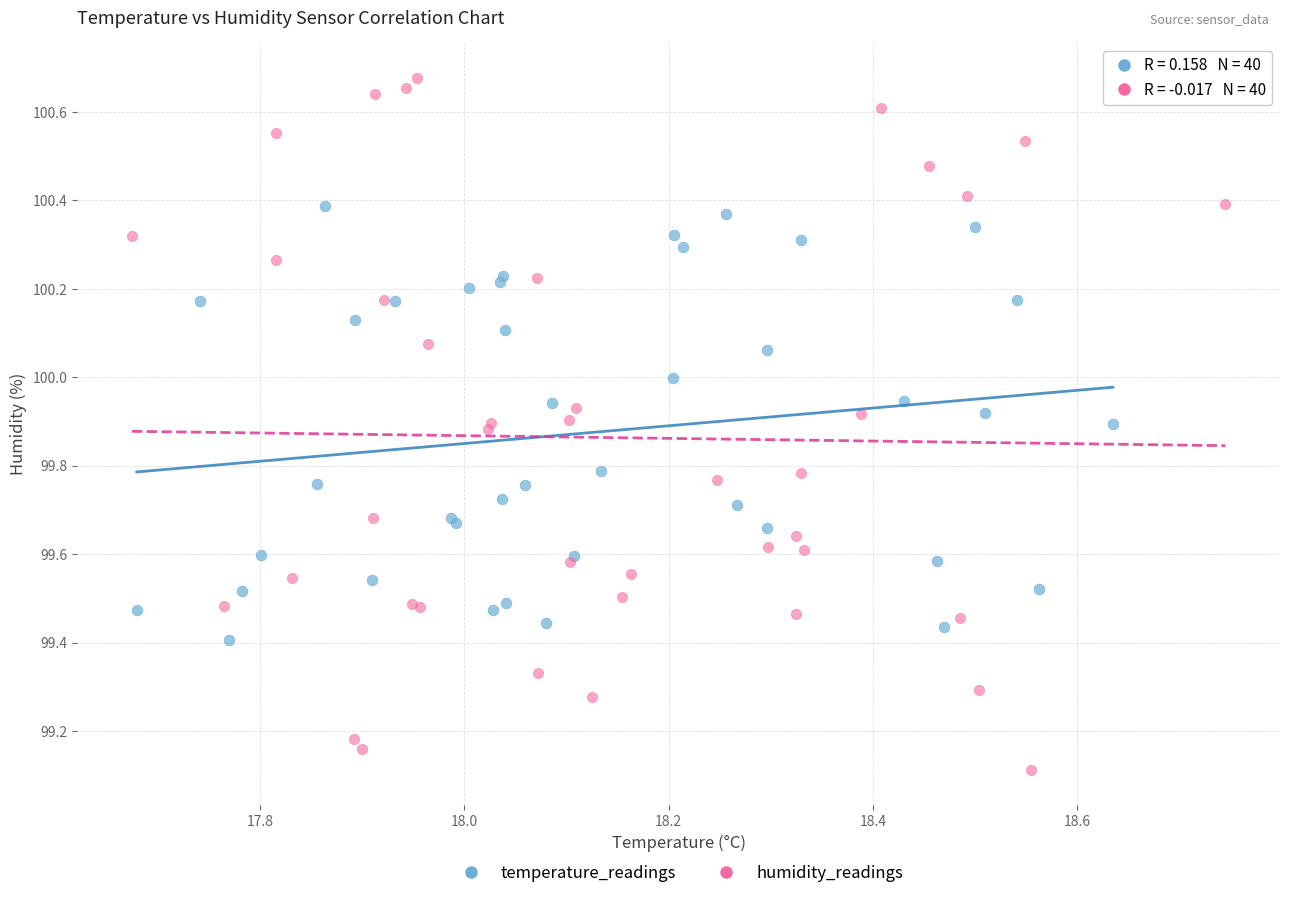

Which series contains the highest Y value?

humidity_readings